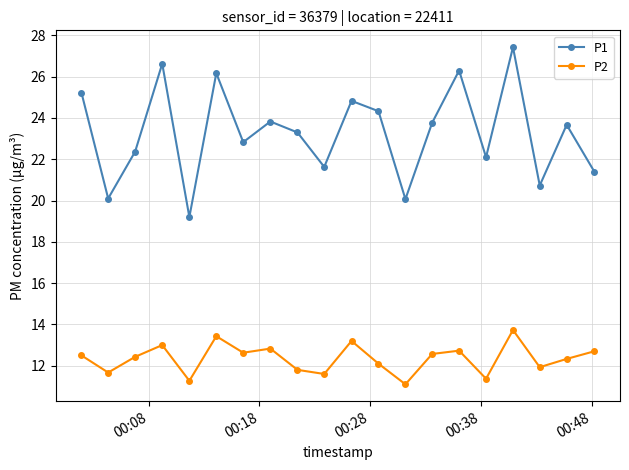

How many interior local peaks does the P1 series have?

7